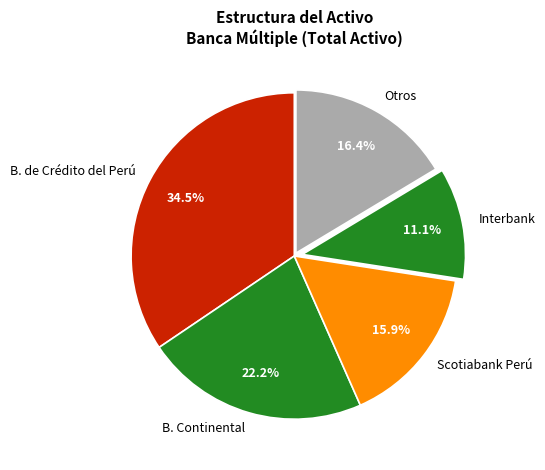

To the nearest percent, what is the difference between the largest and smallest slice percentages?

23%